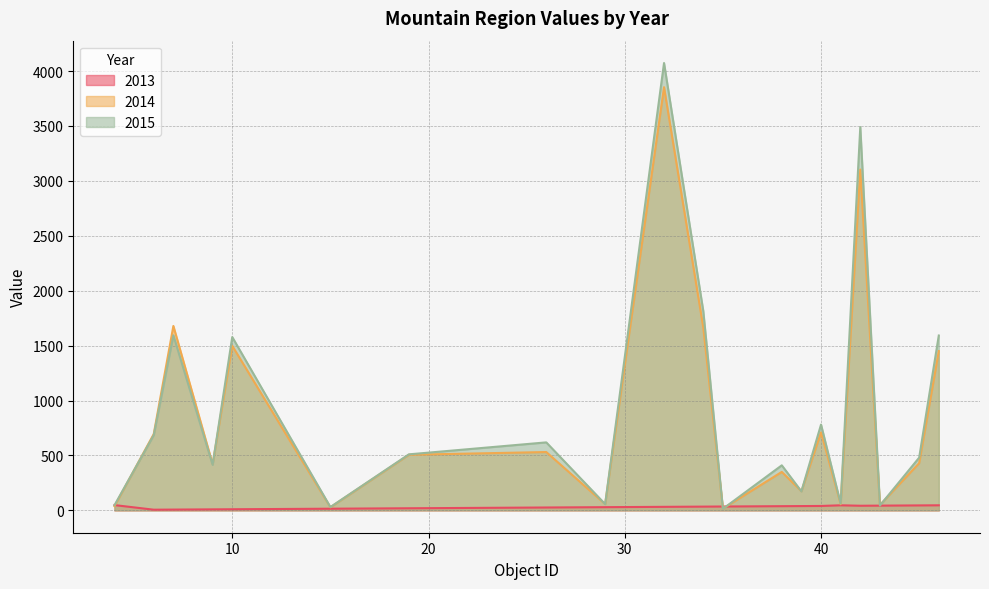

Rank the series by their maximum value, from lowest to highest.

2013, 2014, 2015